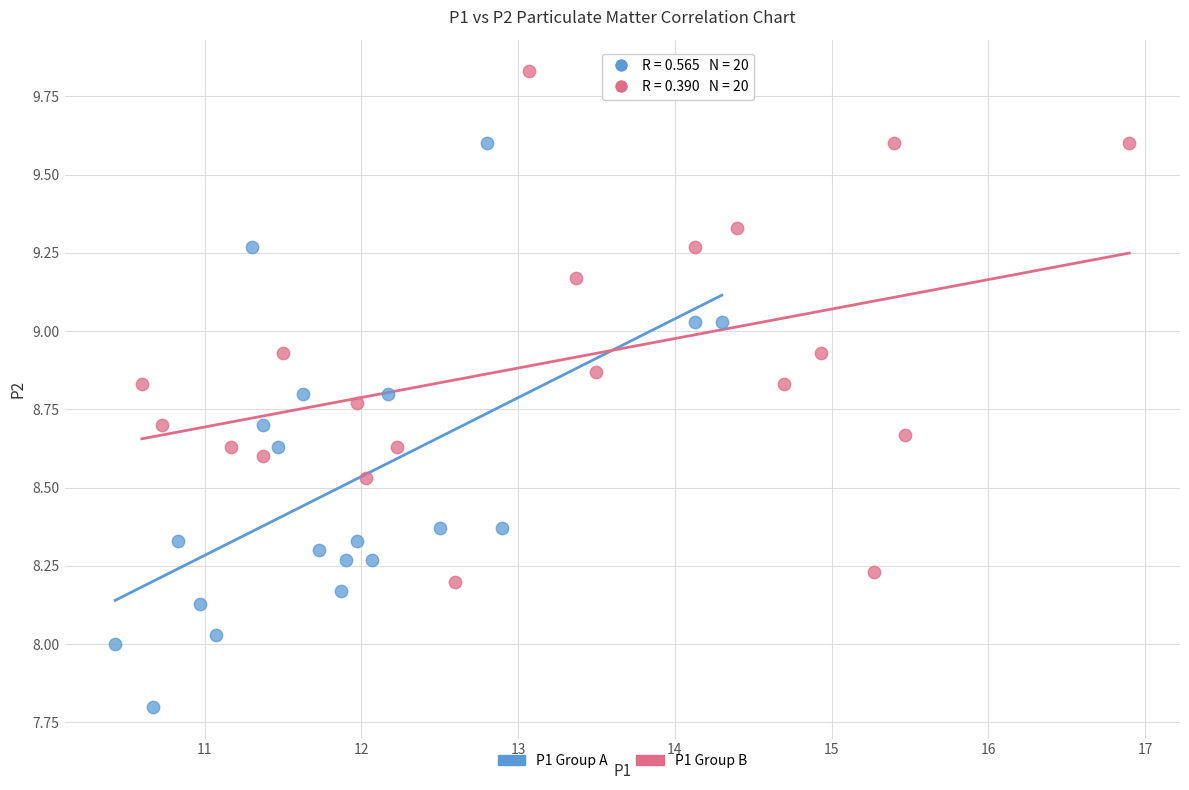

Which series reaches the minimum Y coordinate?

P1 Group A